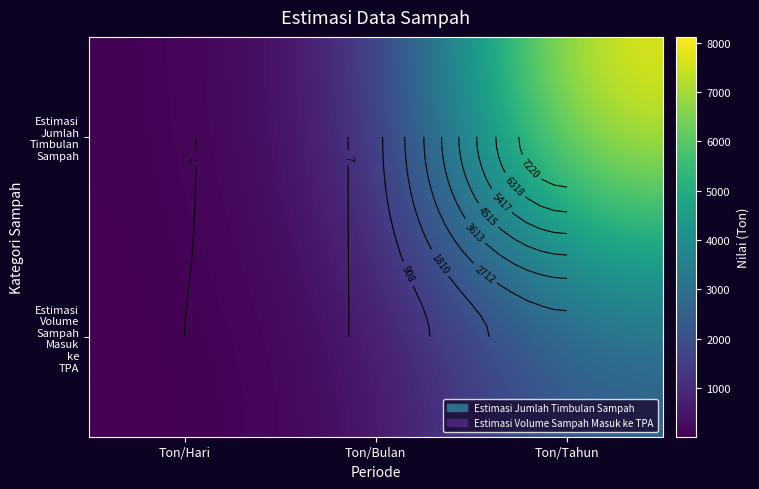

What is the minimum value shown in the chart?

6.8